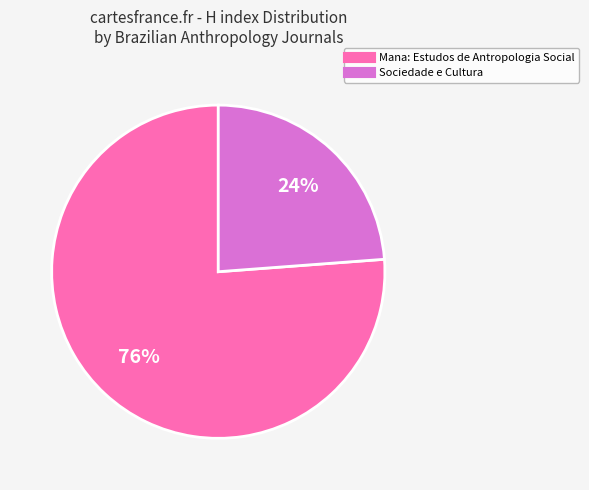

Count the number of slices in the pie.

2